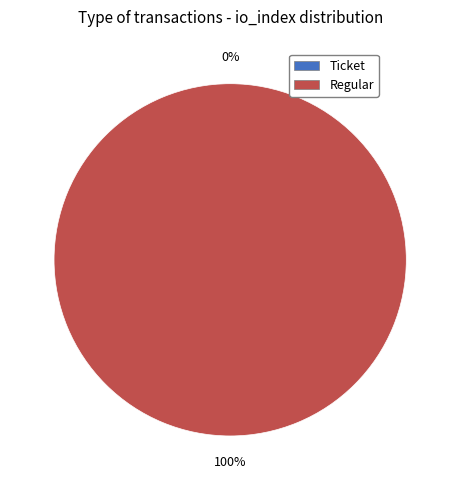

Rank the categories by value from highest to lowest.

Regular (io_index=13), Ticket (io_index=0)